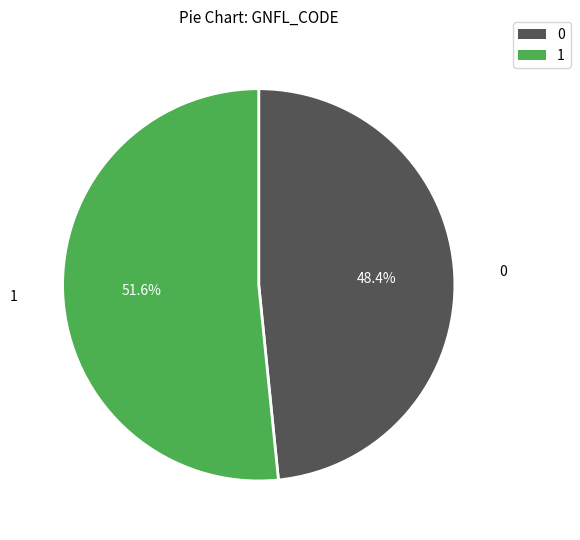

How many slices are in this pie chart?

2